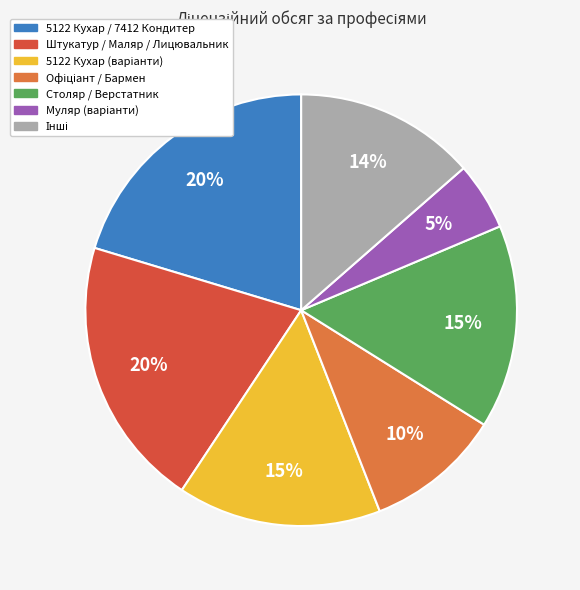

How many slices are in this pie chart?

7